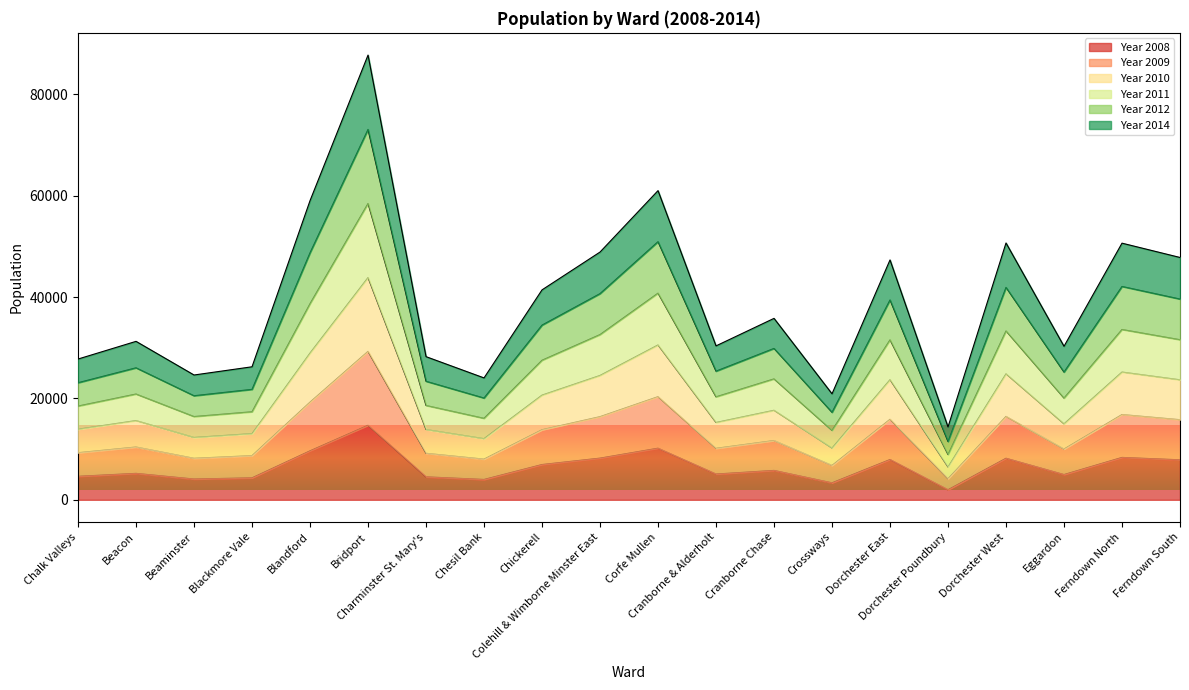

Does the chart display data point markers on the line(s)?

No